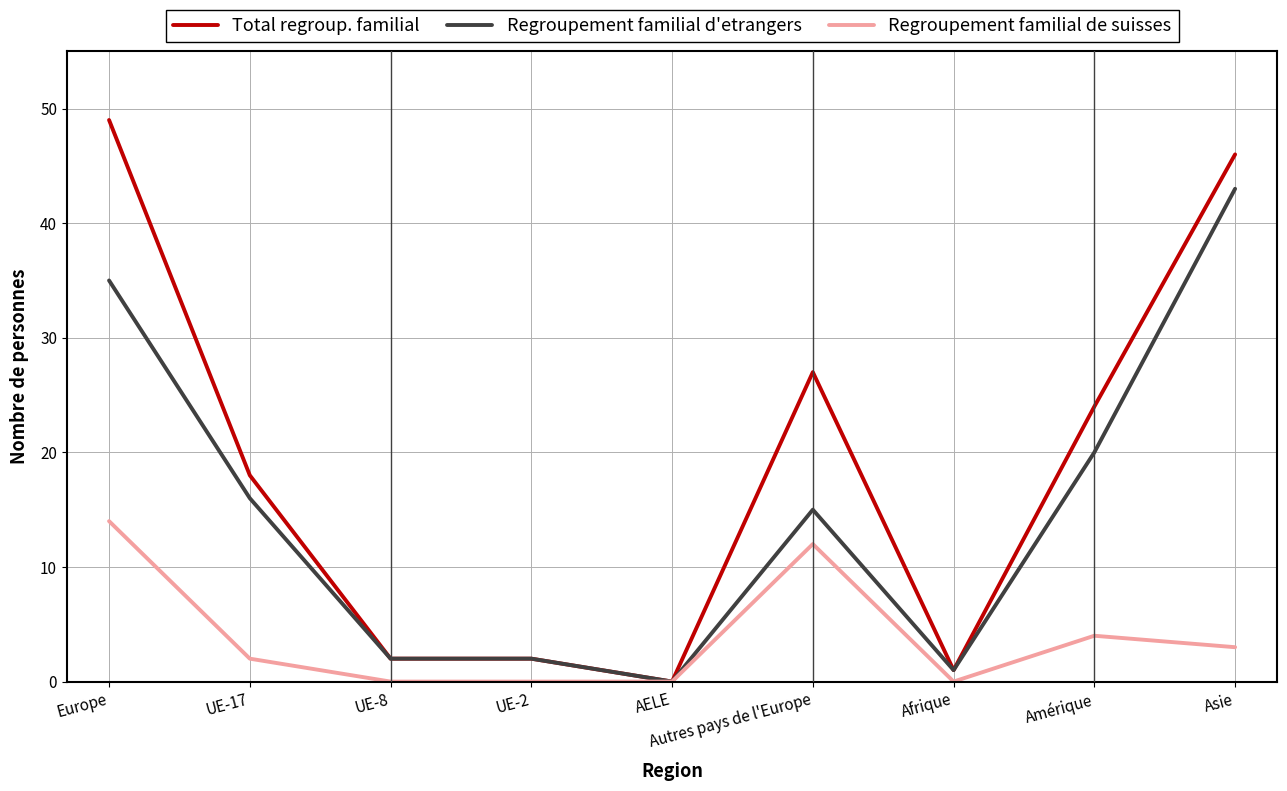

What is the difference between the highest and lowest values at Autres pays de l'Europe?

15